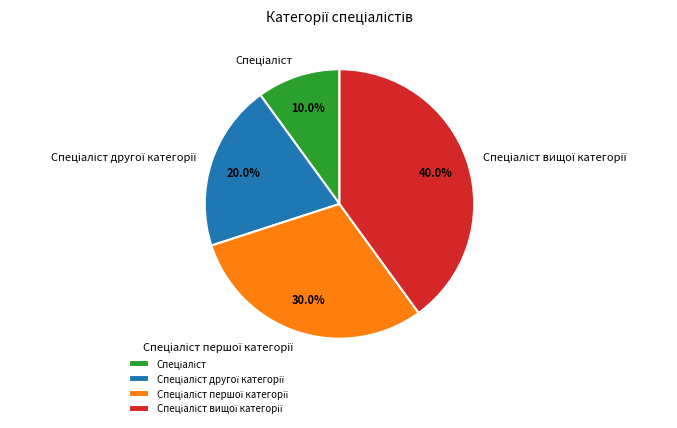

Is there a majority slice in this chart?

No